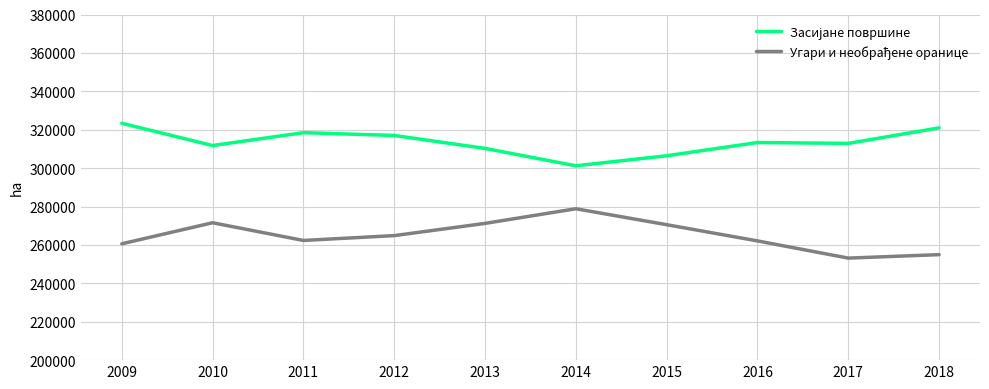

What is the spread (max minus min) of values at 2010?

40219